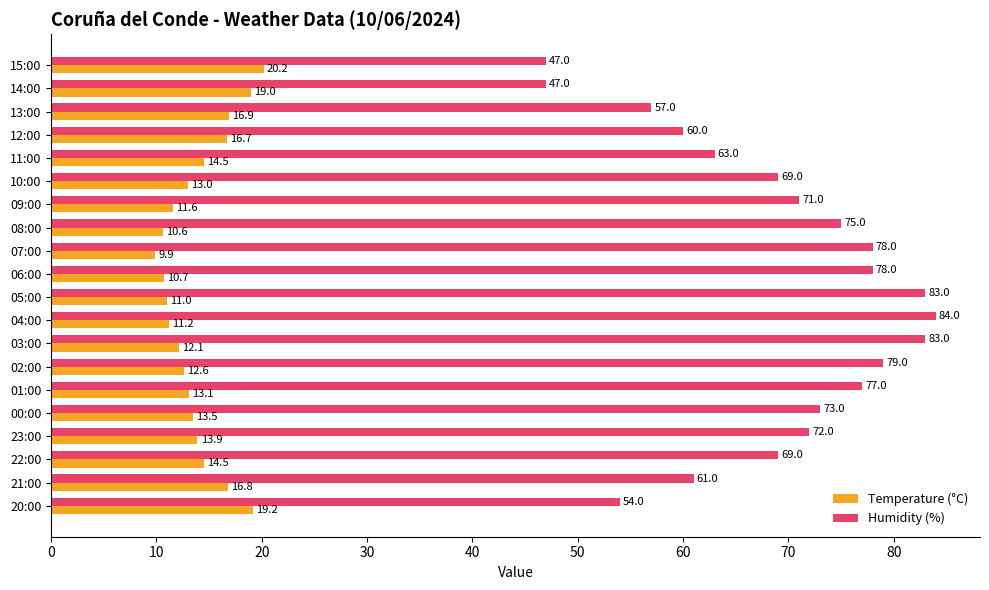

Between 15:00 and 07:00, which series saw the biggest shift?

Humidity (%)